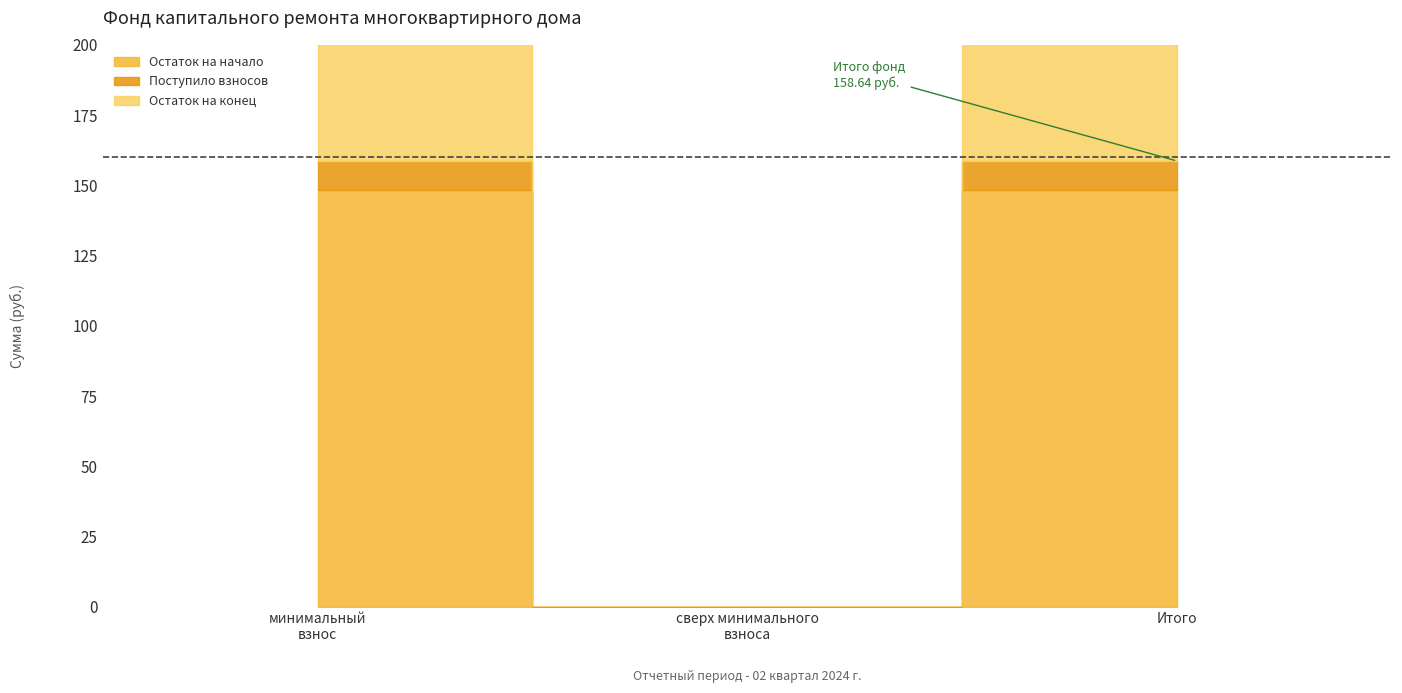

At which category is the sum across all series the highest?

за счет минимального взноса